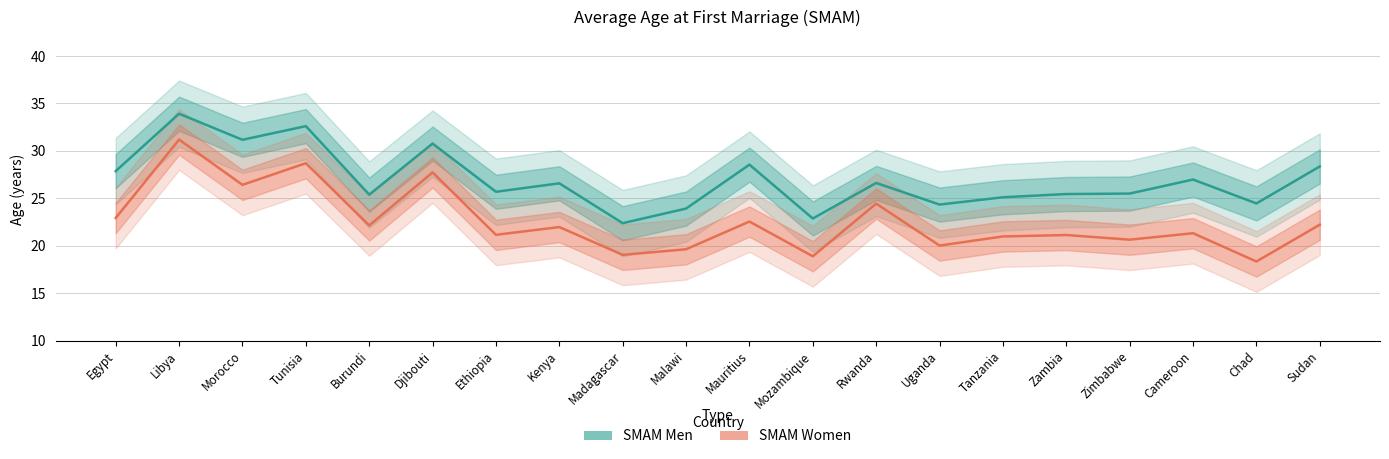

What is the minimum value for SMAM Men?

22.4